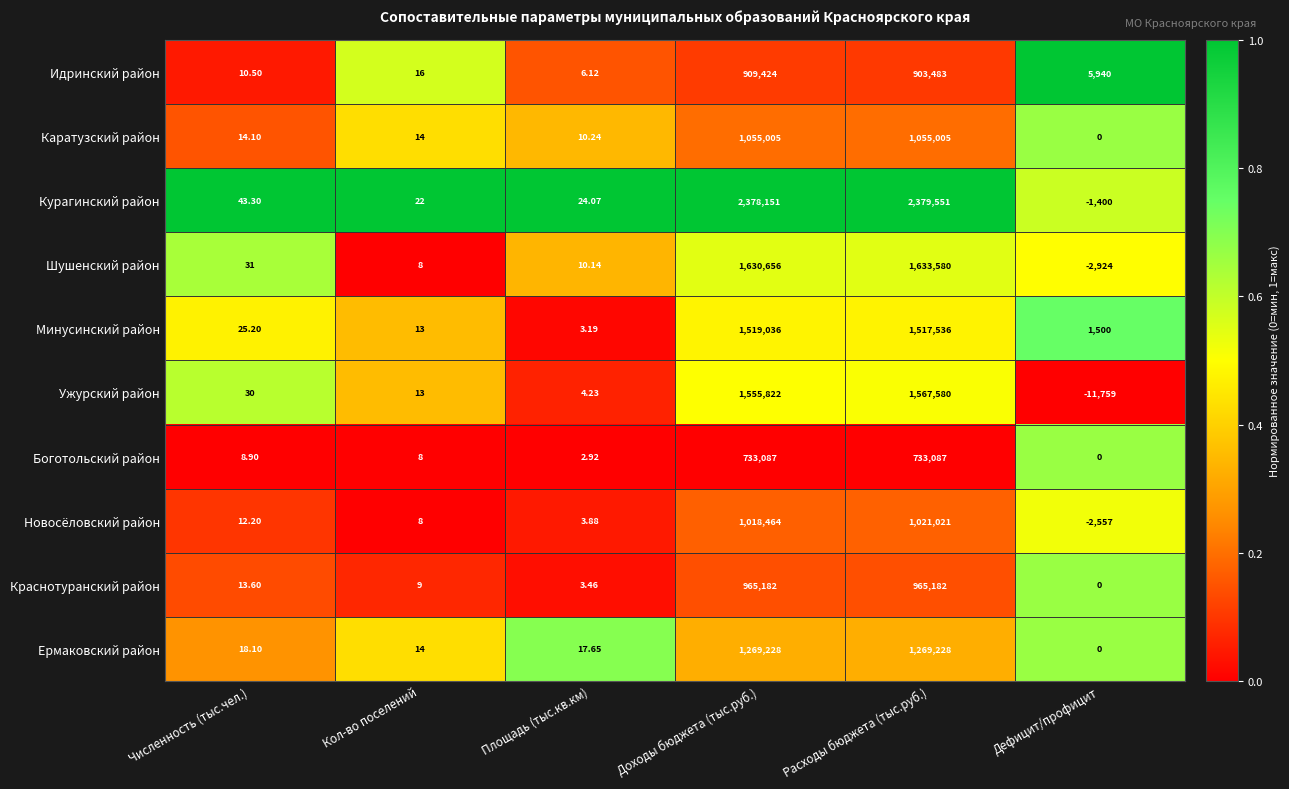

Rank the series by their maximum value, from lowest to highest.

Боготольский район, Идринский район, Краснотуранский район, Новосёловский район, Каратузский район, Ермаковский район, Минусинский район, Ужурский район, Шушенский район, Курагинский район